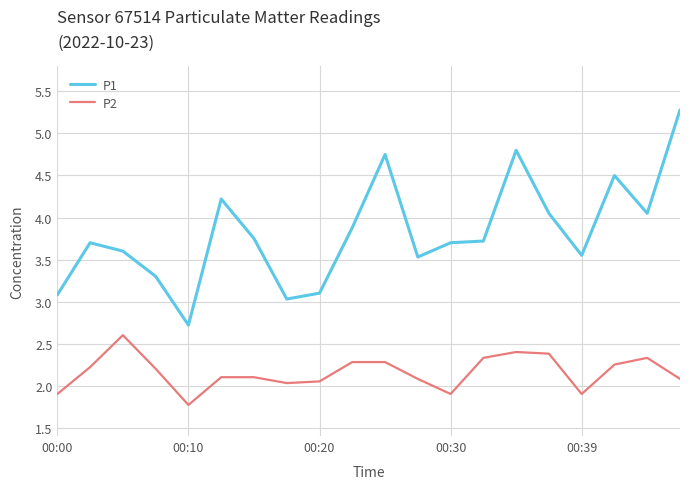

Rank the series by their maximum value, from highest to lowest.

P1, P2